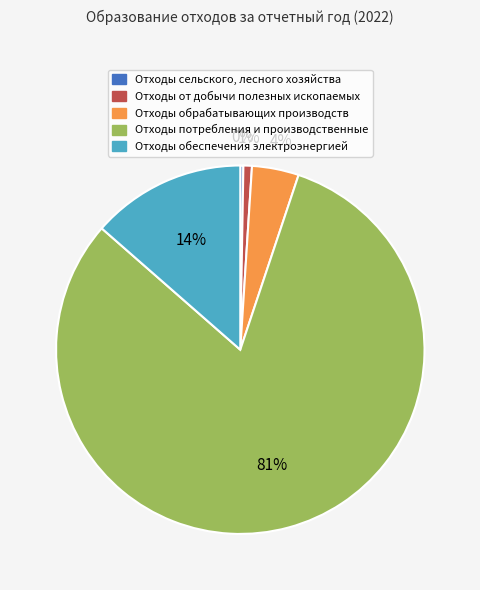

True or false: Отходы от добычи полезных ископаемых accounts for 11% of the total.

False